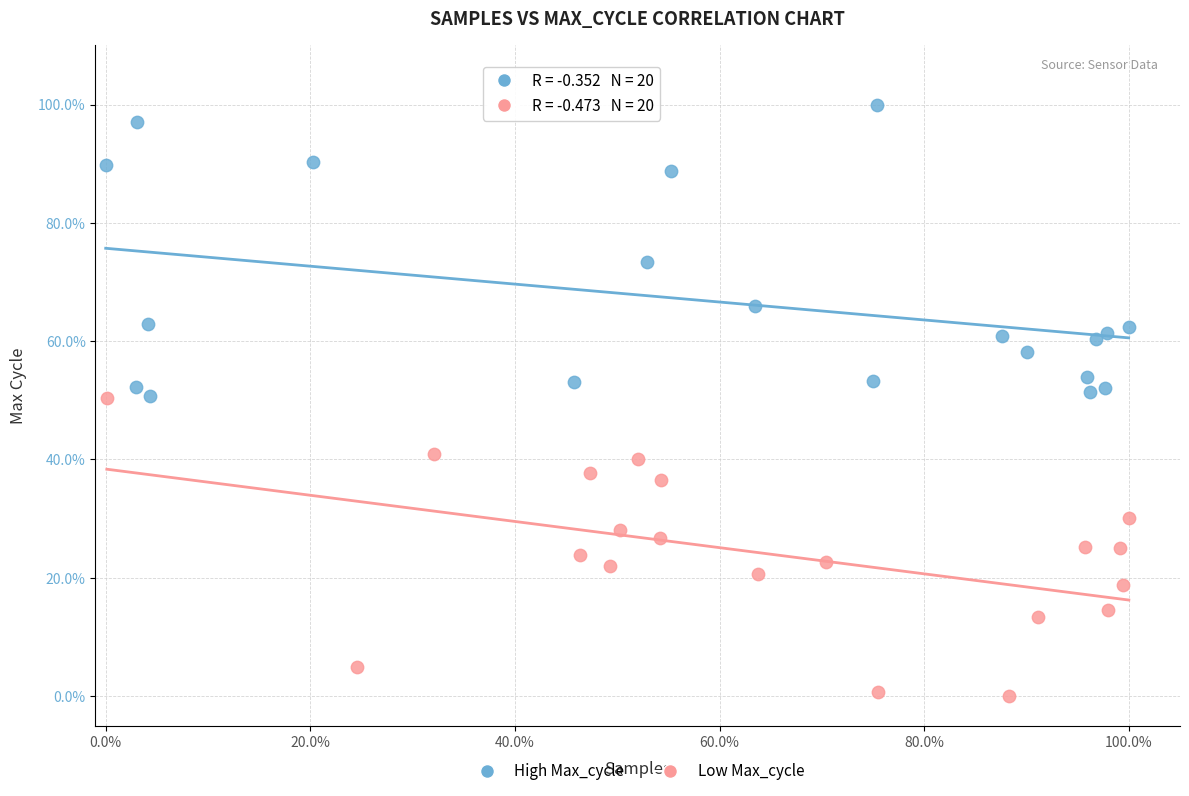

Which series contains the highest Y value?

High Max_cycle